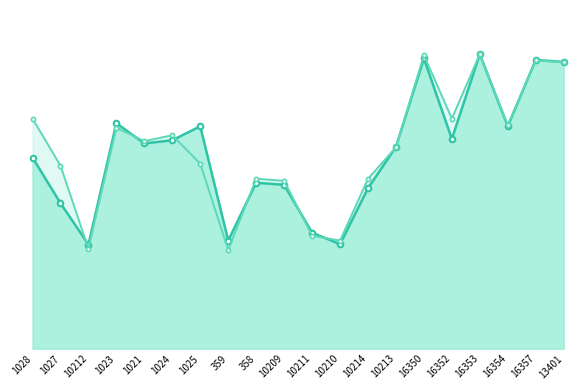

What is the approximate value of Резервируемая мощность (col_4) at 10210?

528.5